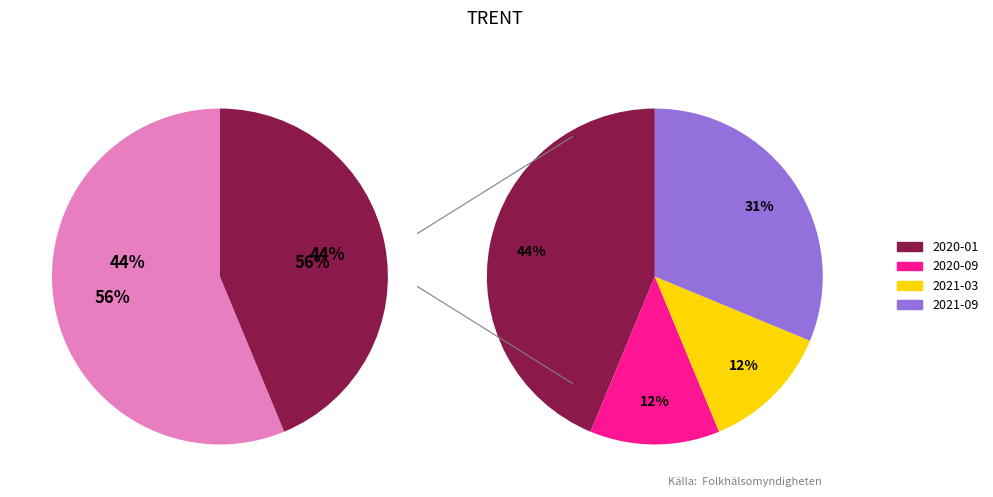

Which category has the smallest portion of the pie?

2020-09